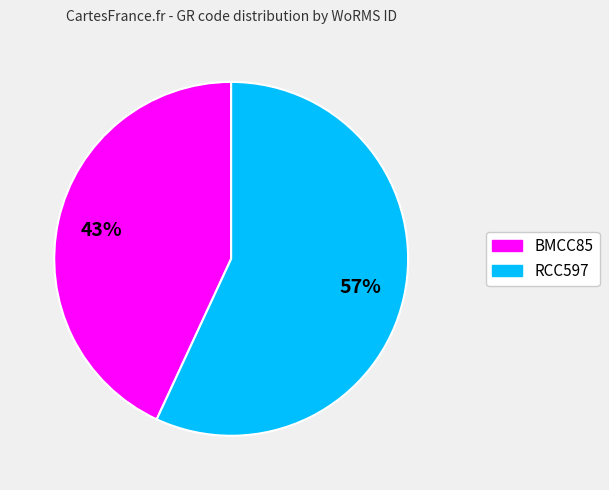

Which has a higher value, RCC597 or BMCC85?

RCC597